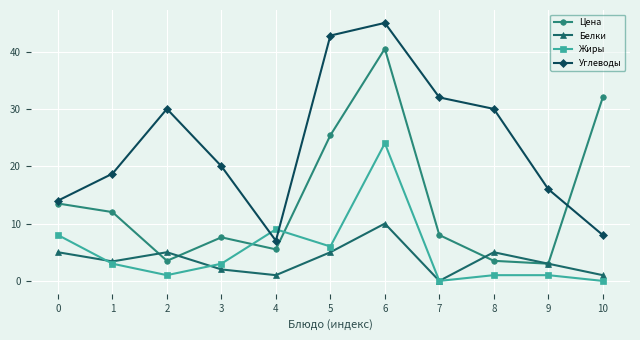

After their last crossing, which series has the higher values: Цена or Углеводы?

Цена